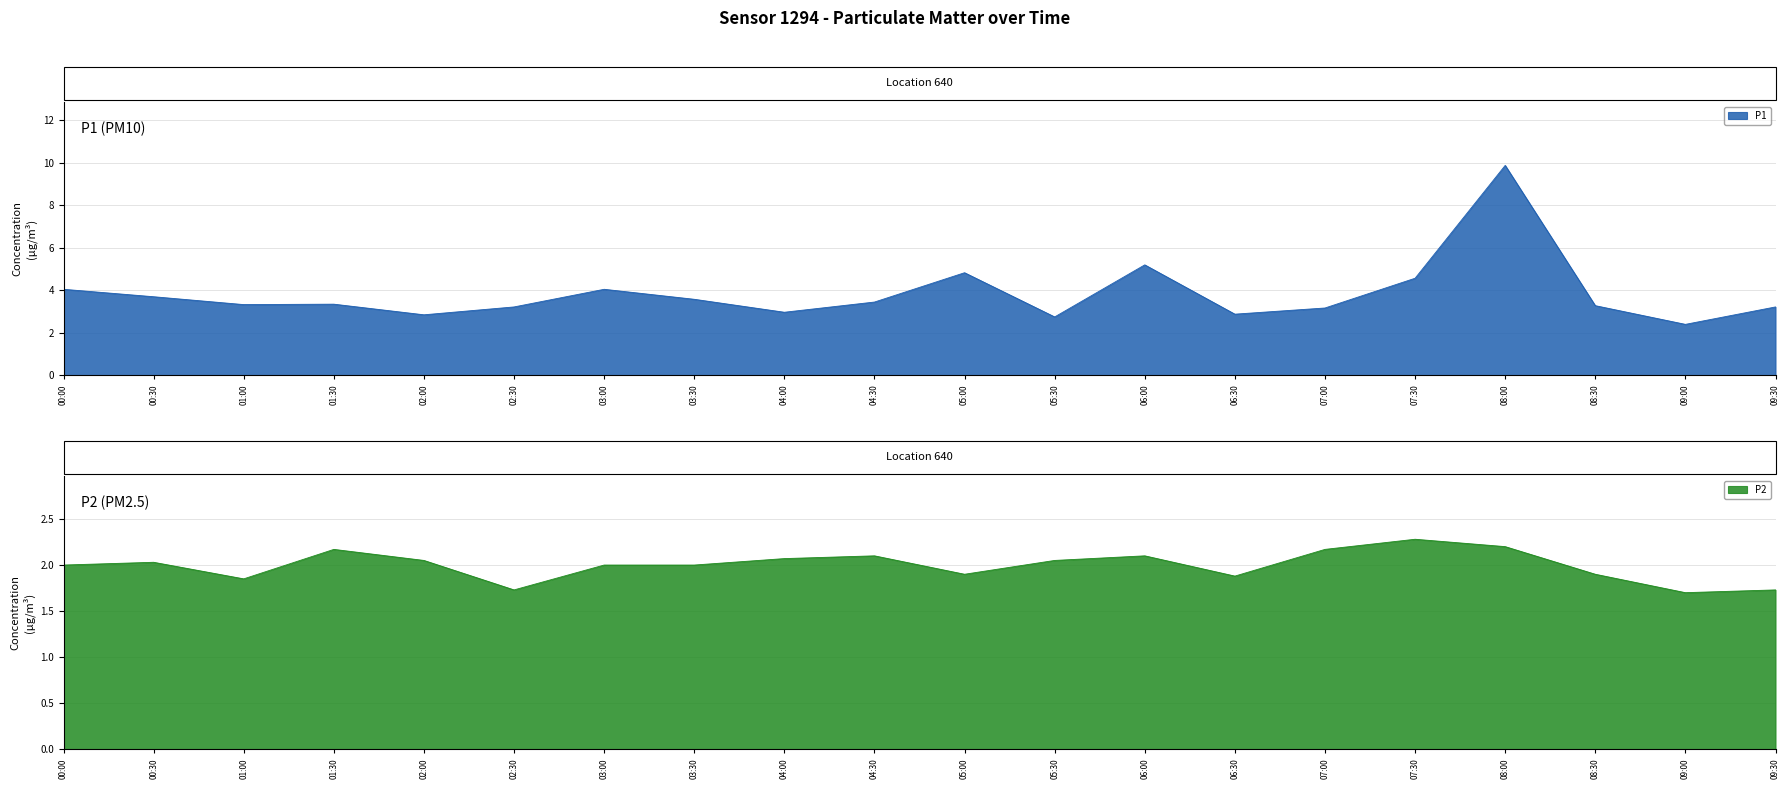

Where does the P1 series first go above 3?

00:00